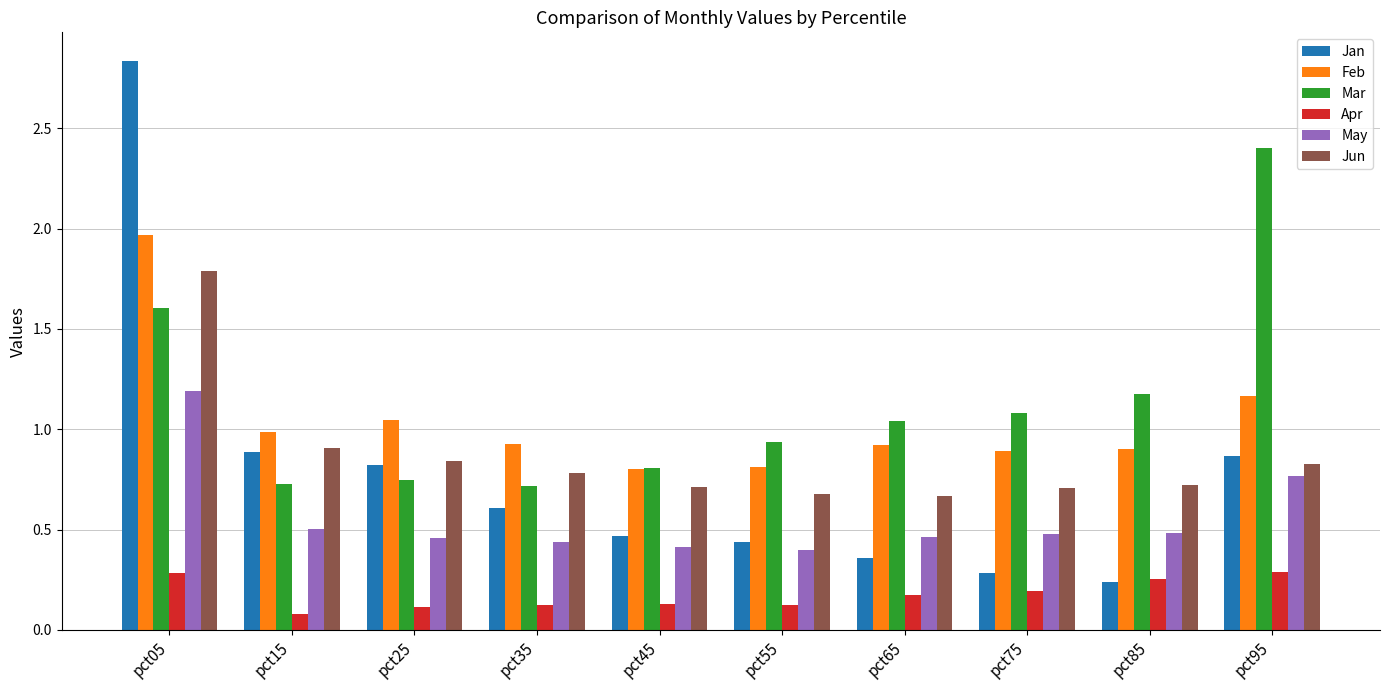

Which series has the largest range (max minus min)?

Jan